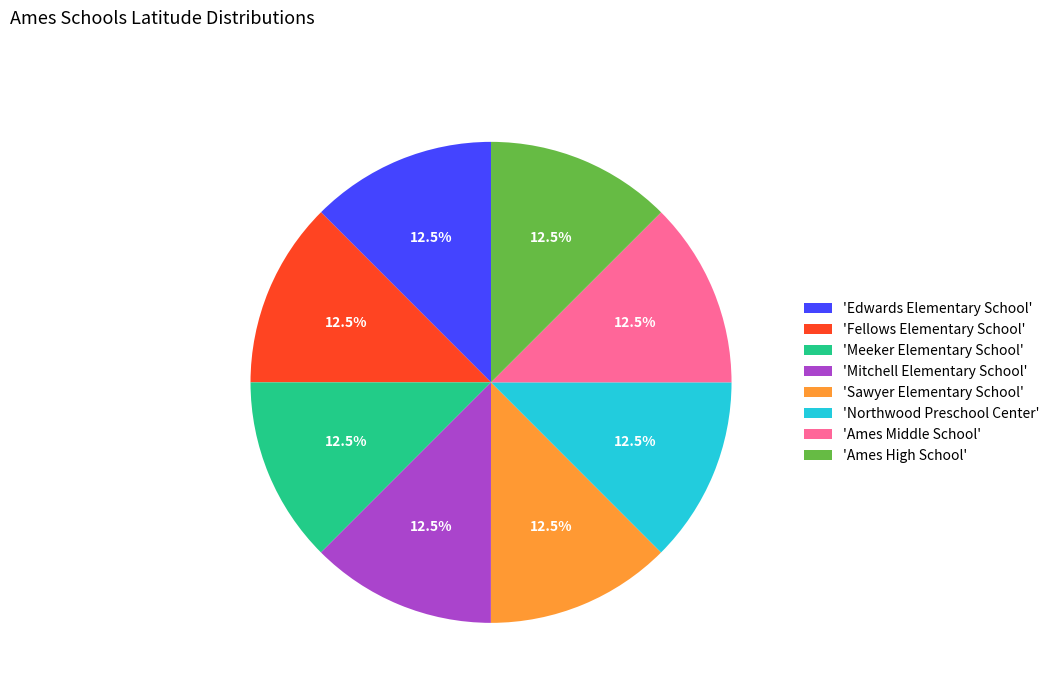

Do 'Ames High School' and 'Sawyer Elementary School' together represent more than half of the pie?

No